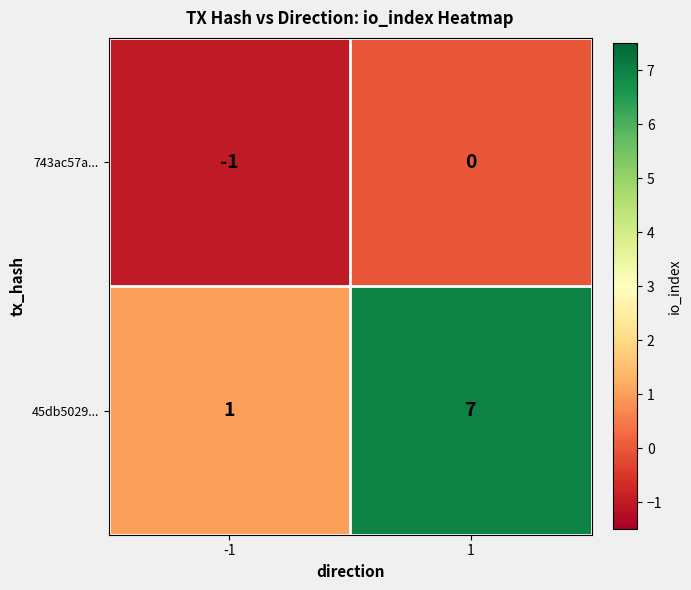

What is the sum of all 45db5029... values?

8